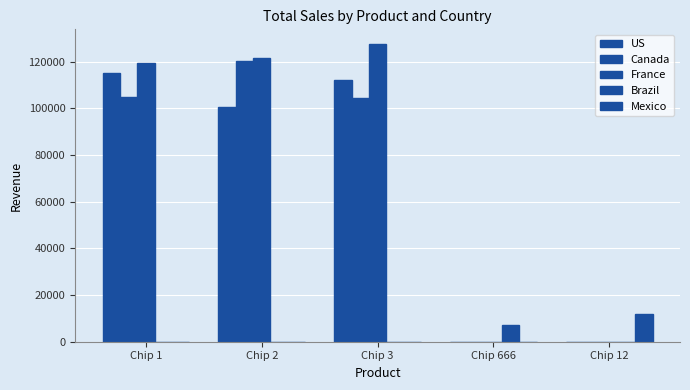

How many data points in Mexico are above 0?

1